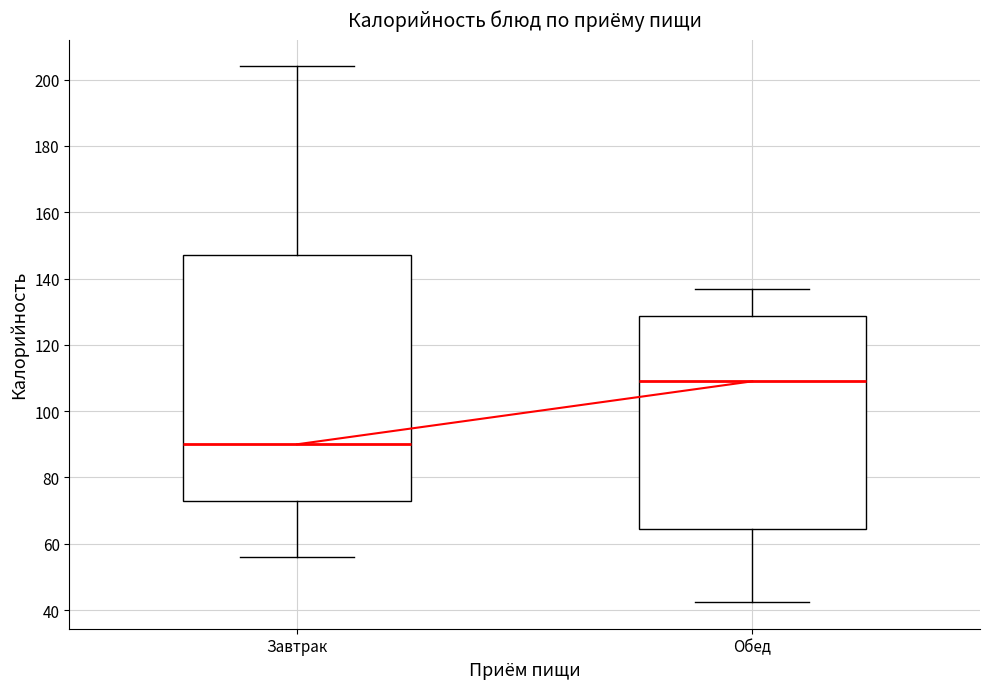

Which box has the lowest median line?

Завтрак